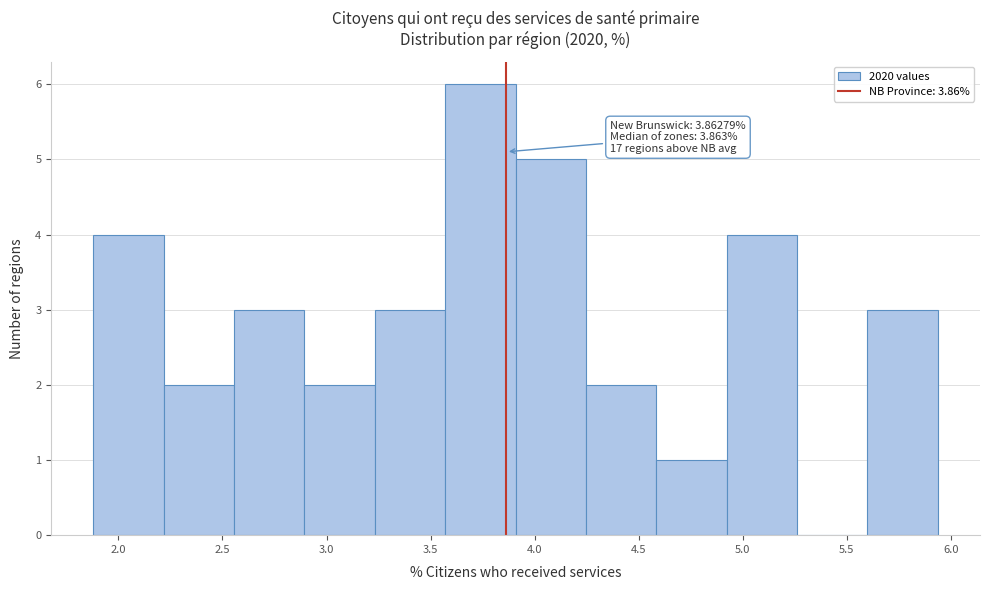

Which range on the x-axis has the tallest bar?

3.55 to 3.90